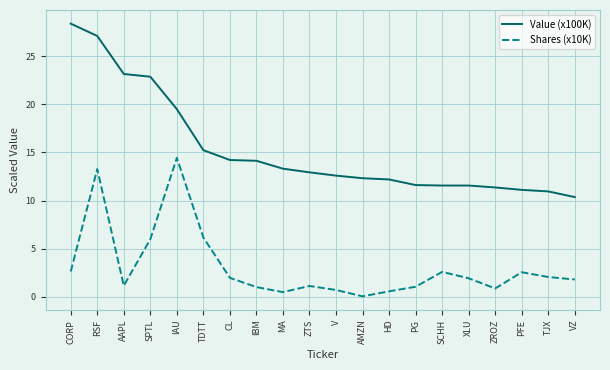

Which series has the largest total across all categories?

Value (x100K)